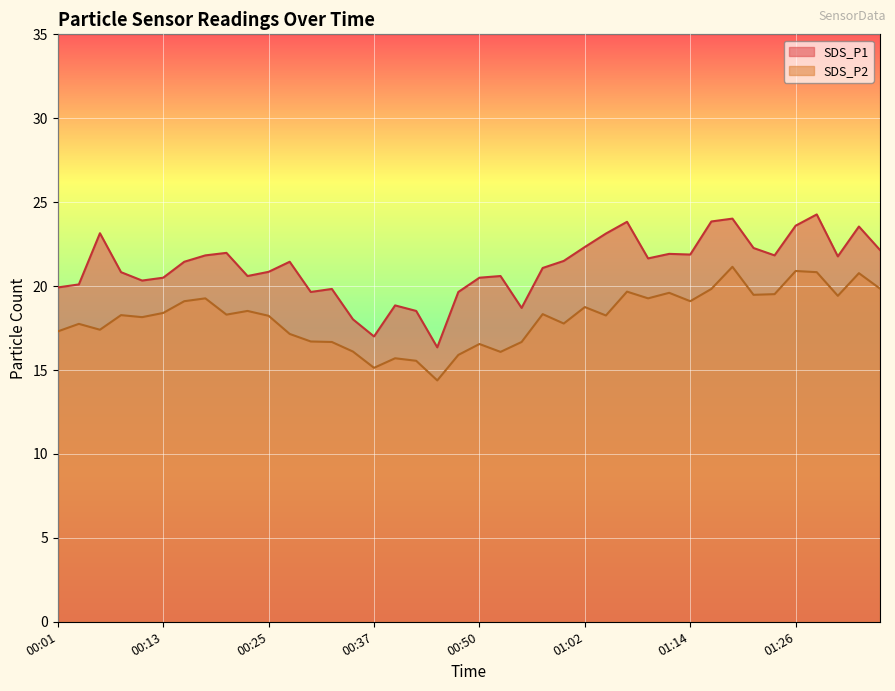

What is the average value of the SDS_P2 series?

18.1